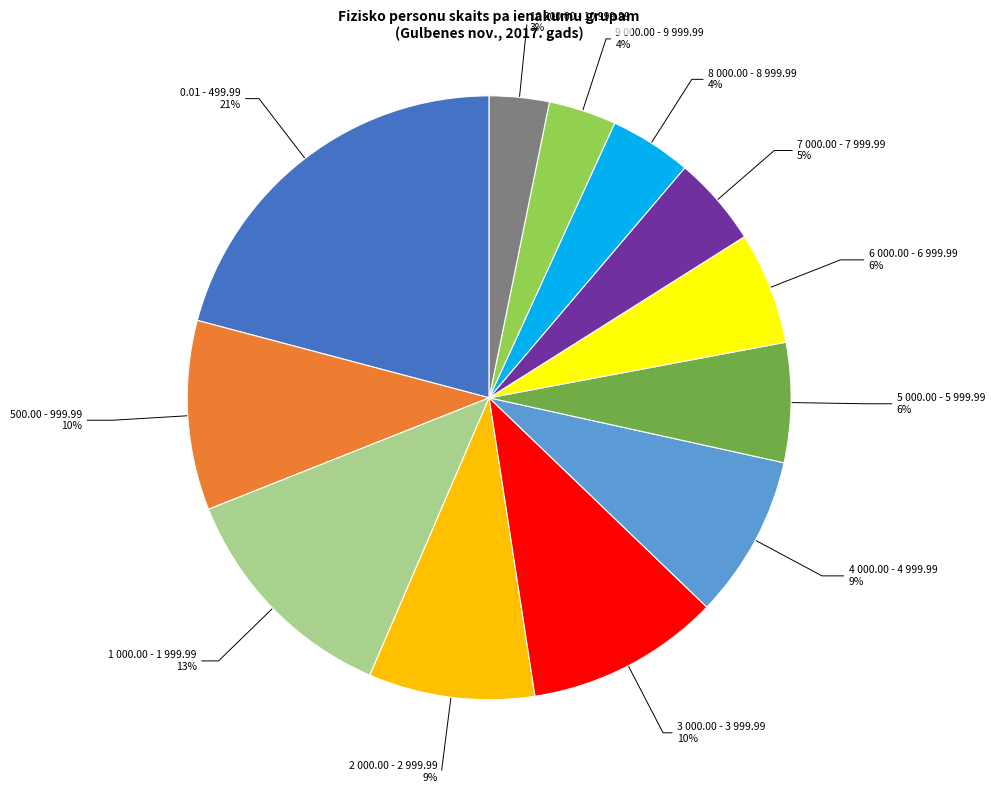

Is there a majority slice in this chart?

No